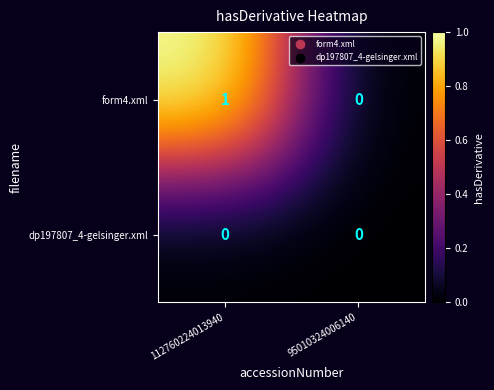

True or false: form4.xml has a value of 0 at 95010324006140.

True